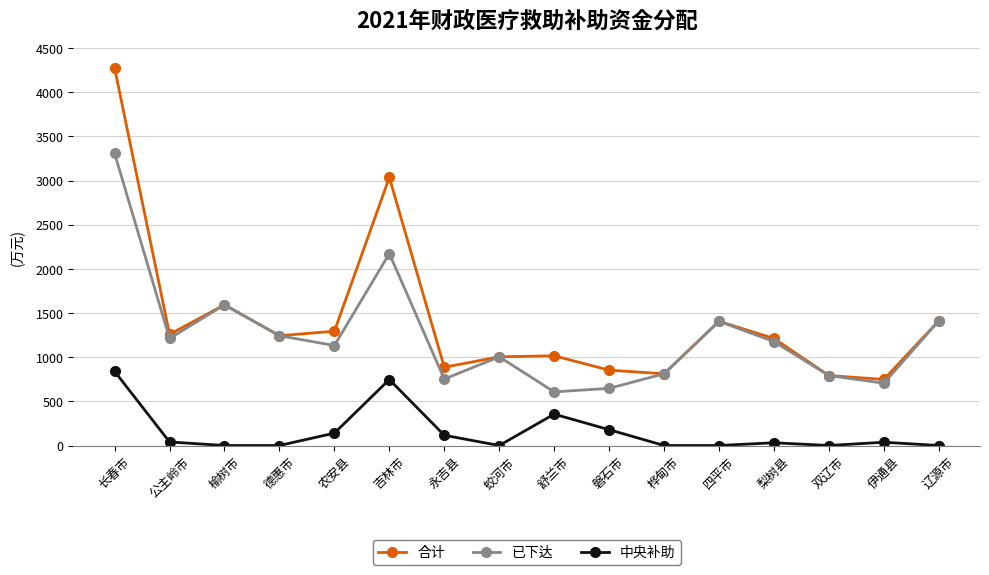

Which category has the highest value across all series?

长春市